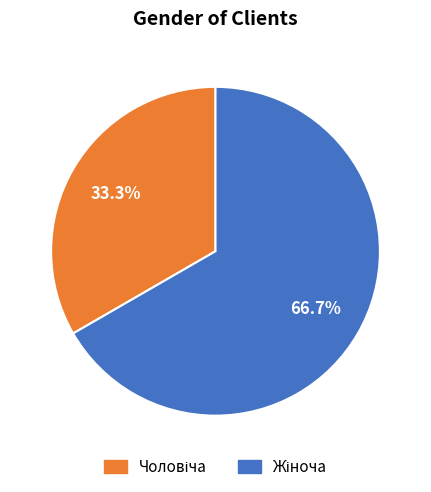

Does any single category account for the majority?

Yes